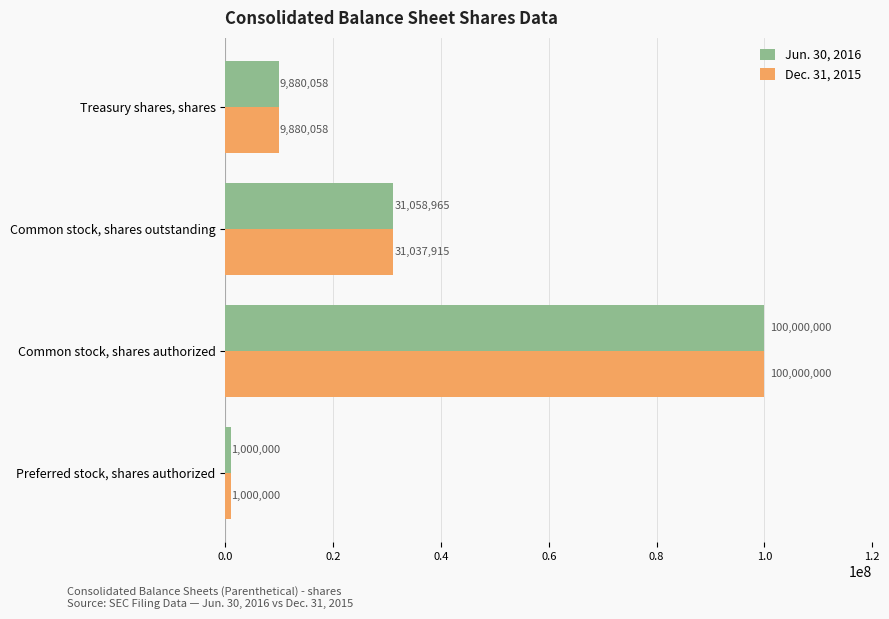

How many data points in Jun. 30, 2016 are less than 31058965?

2